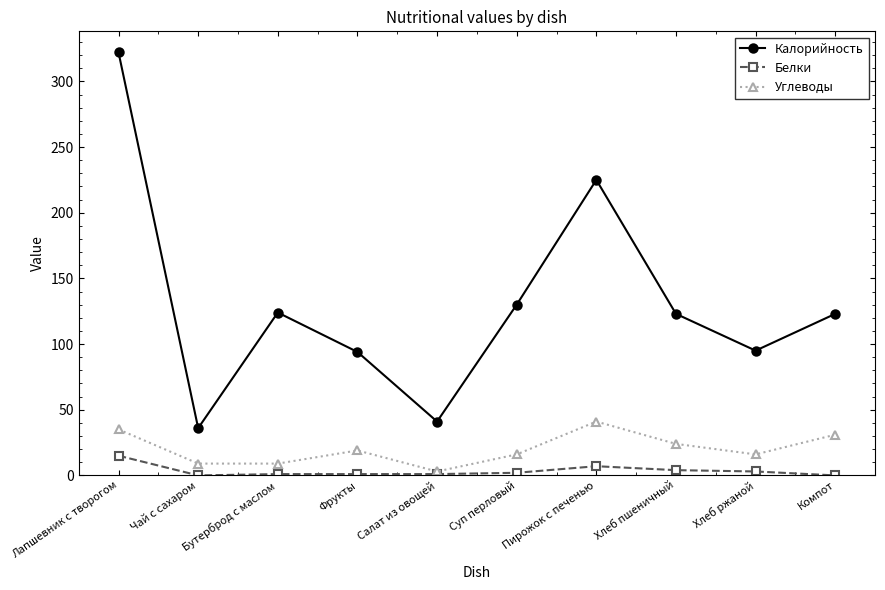

What is the difference between the highest and lowest values at Лапшевник с творогом?

307